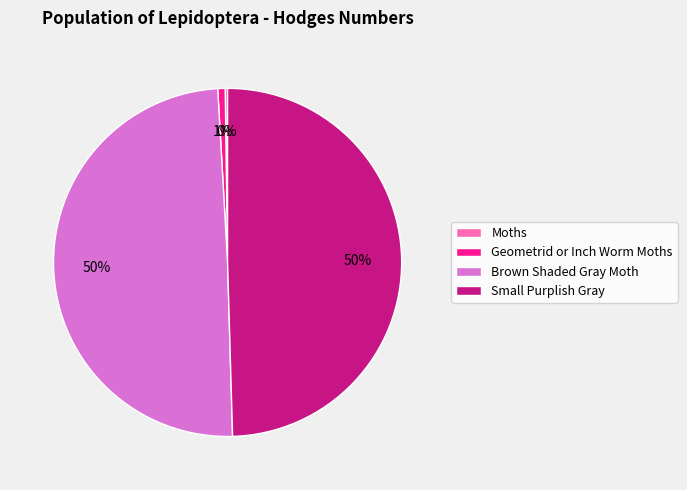

Is the sum of Brown Shaded Gray Moth and Small Purplish Gray greater than half?

Yes